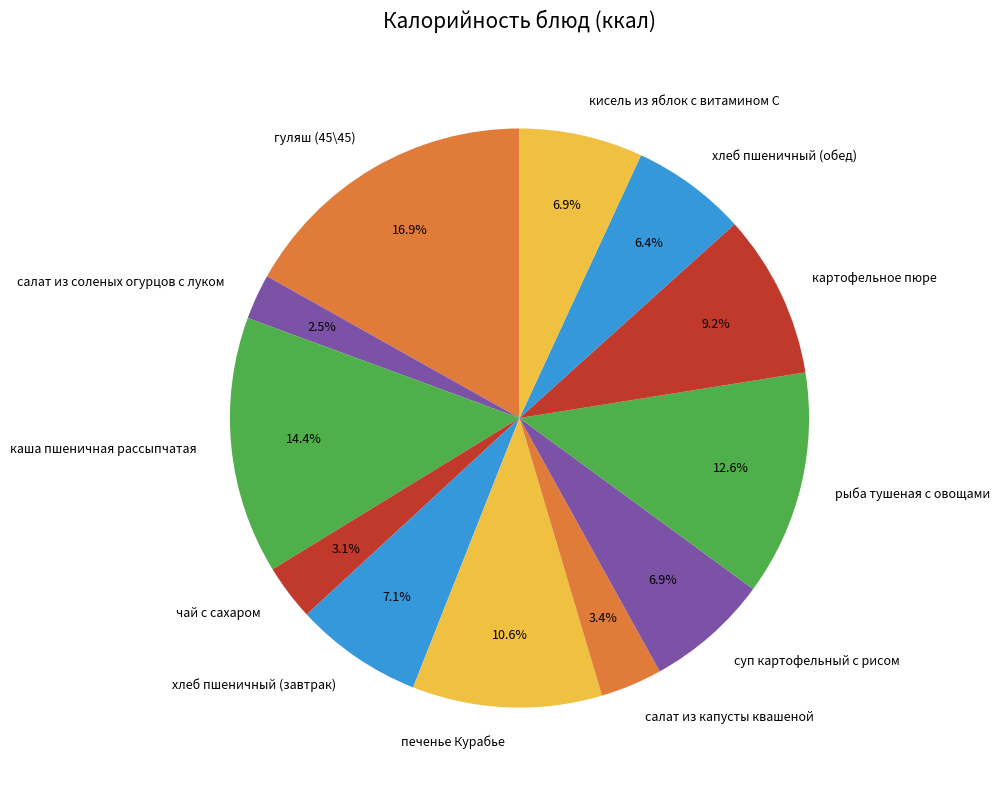

What percentage is the рыба тушеная с овощами slice, to the nearest percent?

13%